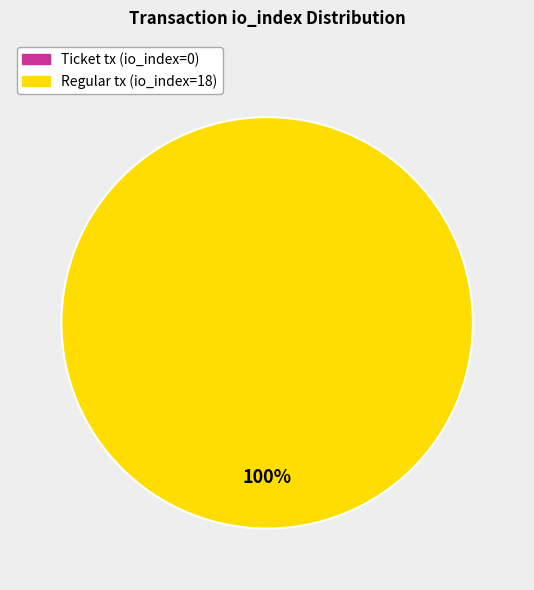

Does Regular tx (io_index=18) account for over 50% of the chart?

Yes